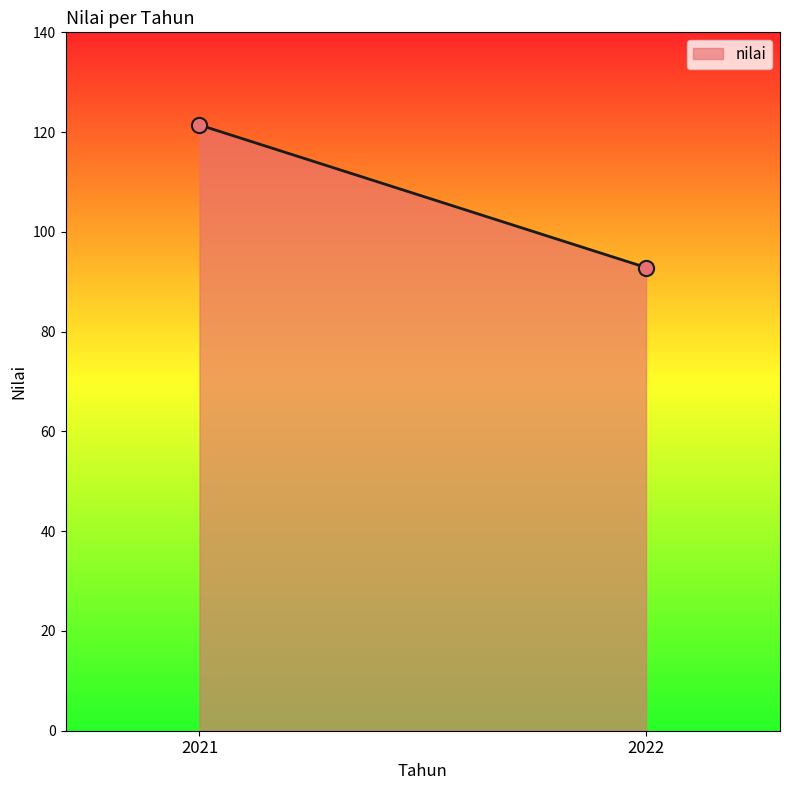

What is the range of Y values (max minus min)?

28.6